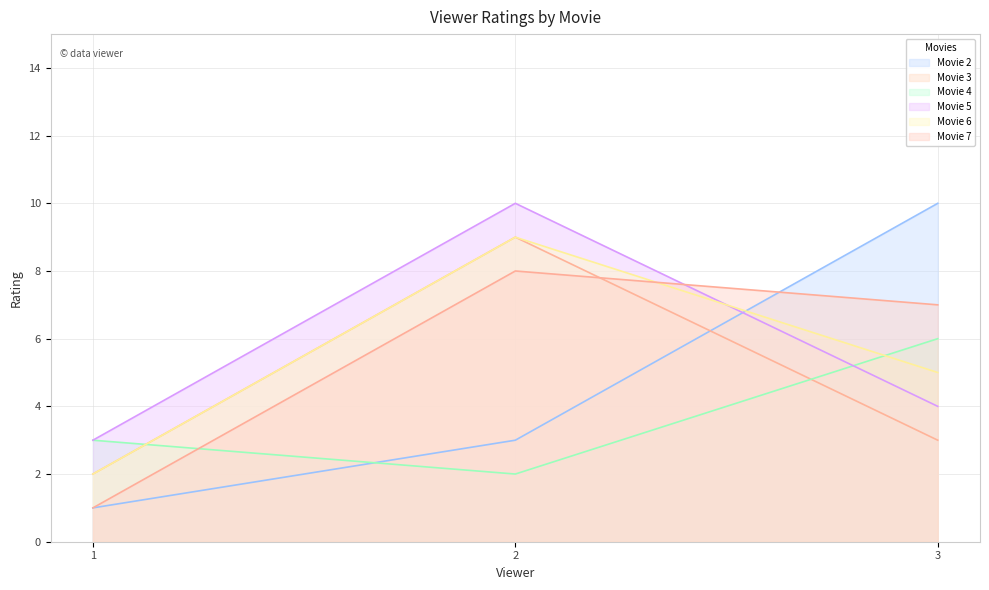

Is the value of Movie 5 at 2 greater than the value of Movie 4 at 1?

Yes